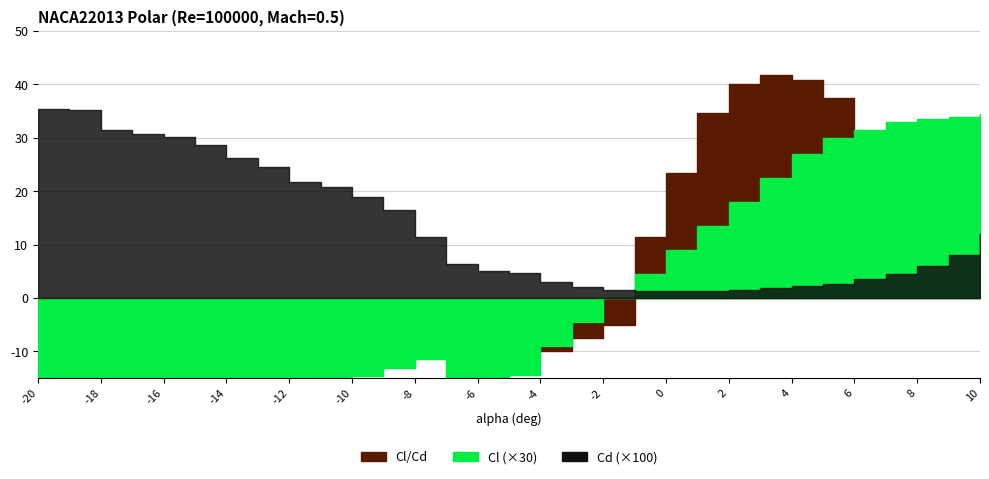

Reading left to right, extract all data points from this chart.

Cl: -1.0	-1.0	-0.9	-0.9	-0.8	-0.8	-0.7	-0.7	-0.6	-0.5	-0.5	-0.4	-0.4	-0.6	-0.5	-0.5	-0.3	-0.1	0.0	0.1	0.3	0.5	0.6	0.8	0.9	1.0	1.1	1.1	1.1	1.1	1.1
Cd: 0.4	0.4	0.3	0.3	0.3	0.3	0.3	0.2	0.2	0.2	0.2	0.2	0.1	0.1	0.1	0.0	0.0	0.0	0.0	0.0	0.0	0.0	0.0	0.0	0.0	0.0	0.0	0.0	0.1	0.1	0.1
Cl/Cd: -2.9	-2.7	-2.9	-2.8	-2.7	-2.6	-2.7	-2.7	-2.8	-2.6	-2.6	-2.6	-3.3	-9.0	-10.1	-10.2	-10.0	-7.5	-5.0	11.5	23.4	34.6	40.0	41.7	40.9	37.4	30.0	24.4	18.7	14.1	9.6